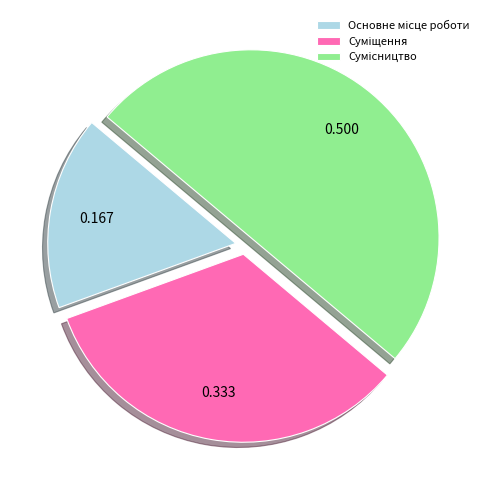

Is there a majority slice in this chart?

No